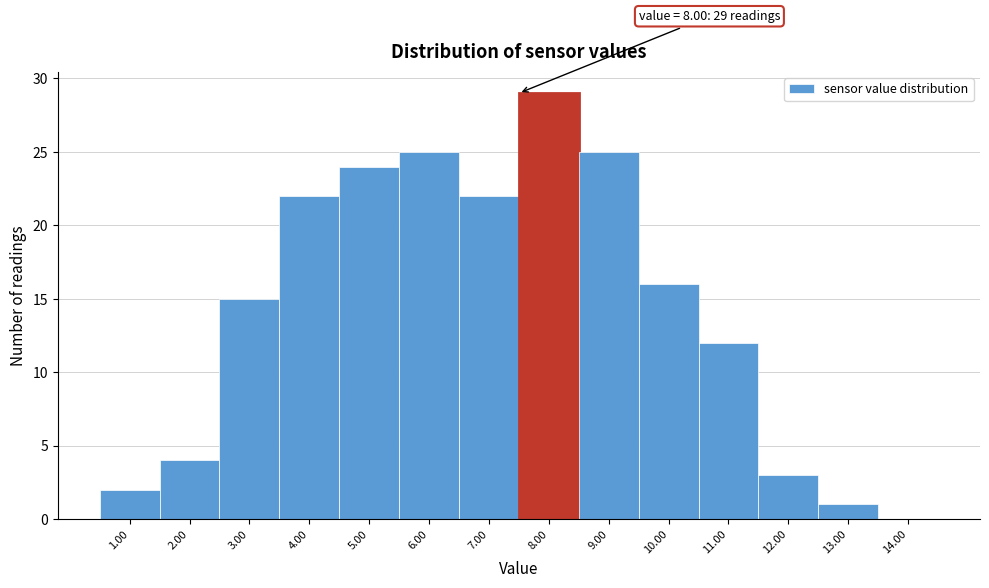

Reading left to right, extract all data points from this chart.

1.00=2	2.00=4	3.00=15	4.00=22	5.00=24	6.00=25	7.00=22	8.00=29	9.00=25	10.00=16	11.00=12	12.00=3	13.00=1	14.00=0